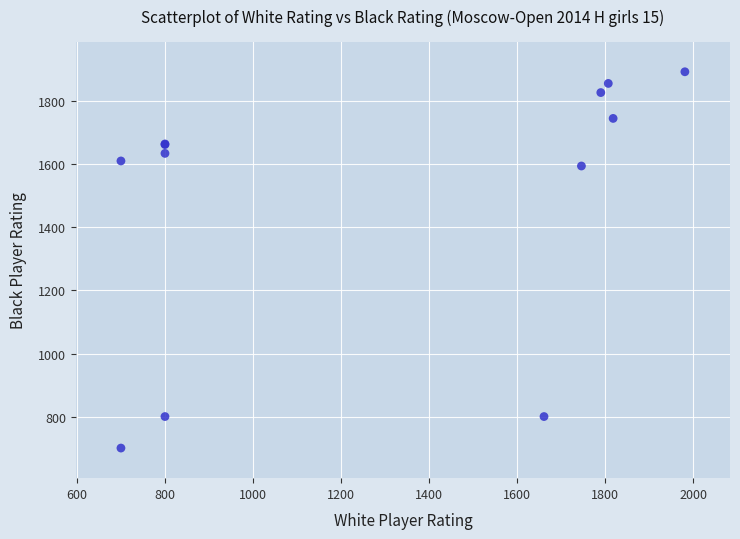

What Y value in the scatter plot is closest to 1297?

1595